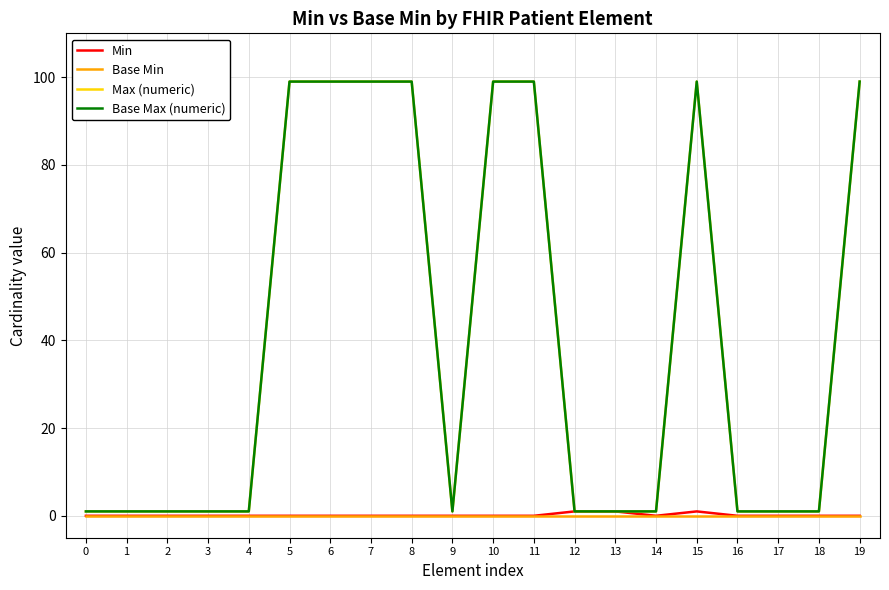

True or false: Max (numeric) and Base Max (numeric) intersect in this chart.

False